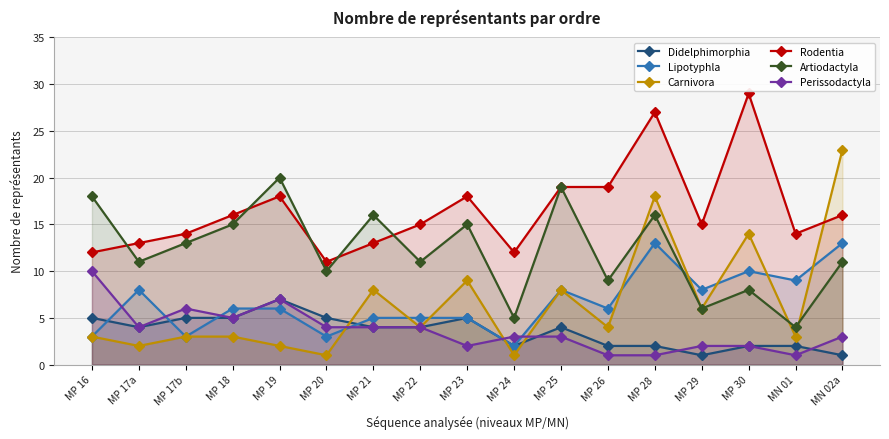

Reading left to right, extract all data points from this chart.

Didelphimorphia: MP 16=5	MP 17a=4	MP 17b=5	MP 18=5	MP 19=7	MP 20=5	MP 21=4	MP 22=4	MP 23=5	MP 24=2	MP 25=4	MP 26=2	MP 28=2	MP 29=1	MP 30=2	MN 01=2	MN 02a=1
Lipotyphla: MP 16=3	MP 17a=8	MP 17b=3	MP 18=6	MP 19=6	MP 20=3	MP 21=5	MP 22=5	MP 23=5	MP 24=2	MP 25=8	MP 26=6	MP 28=13	MP 29=8	MP 30=10	MN 01=9	MN 02a=13
Carnivora: MP 16=3	MP 17a=2	MP 17b=3	MP 18=3	MP 19=2	MP 20=1	MP 21=8	MP 22=4	MP 23=9	MP 24=1	MP 25=8	MP 26=4	MP 28=18	MP 29=6	MP 30=14	MN 01=3	MN 02a=23
Rodentia: MP 16=12	MP 17a=13	MP 17b=14	MP 18=16	MP 19=18	MP 20=11	MP 21=13	MP 22=15	MP 23=18	MP 24=12	MP 25=19	MP 26=19	MP 28=27	MP 29=15	MP 30=29	MN 01=14	MN 02a=16
Artiodactyla: MP 16=18	MP 17a=11	MP 17b=13	MP 18=15	MP 19=20	MP 20=10	MP 21=16	MP 22=11	MP 23=15	MP 24=5	MP 25=19	MP 26=9	MP 28=16	MP 29=6	MP 30=8	MN 01=4	MN 02a=11
Perissodactyla: MP 16=10	MP 17a=4	MP 17b=6	MP 18=5	MP 19=7	MP 20=4	MP 21=4	MP 22=4	MP 23=2	MP 24=3	MP 25=3	MP 26=1	MP 28=1	MP 29=2	MP 30=2	MN 01=1	MN 02a=3